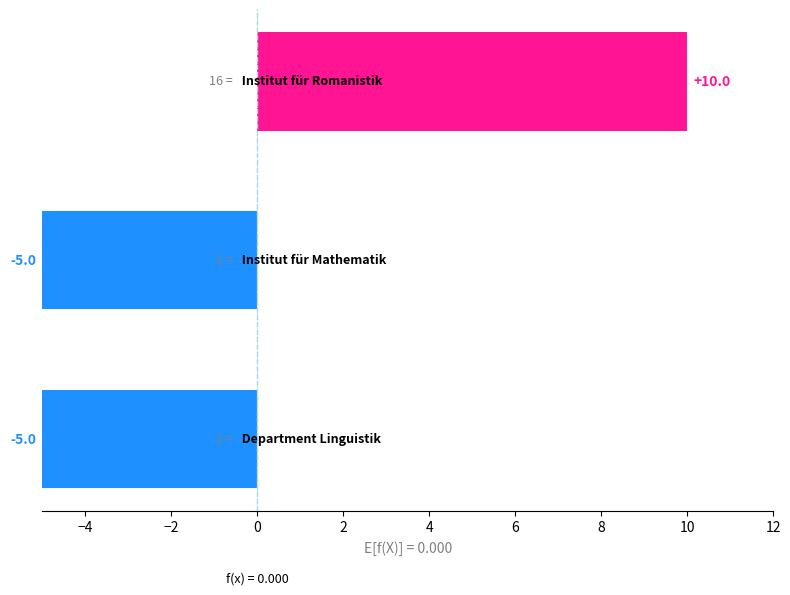

Reading bottom to top, list all the values displayed in this chart.

-5	-5	10